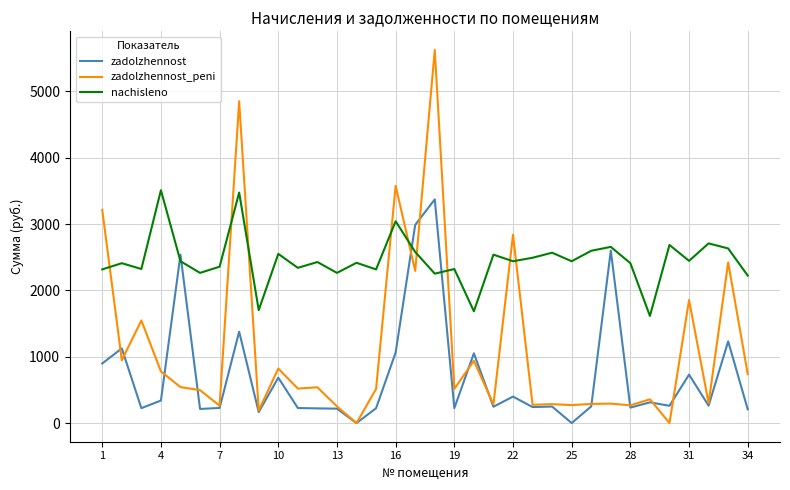

List the series in order of their overall mean, highest first.

nachisleno, zadolzhennost_peni, zadolzhennost